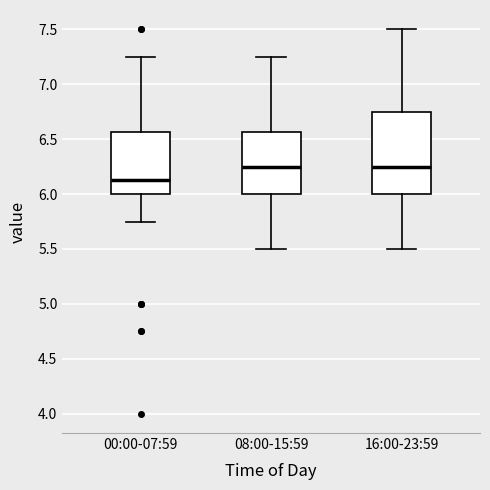

Which box is the tallest, from its lower edge to its upper edge?

16:00-23:59